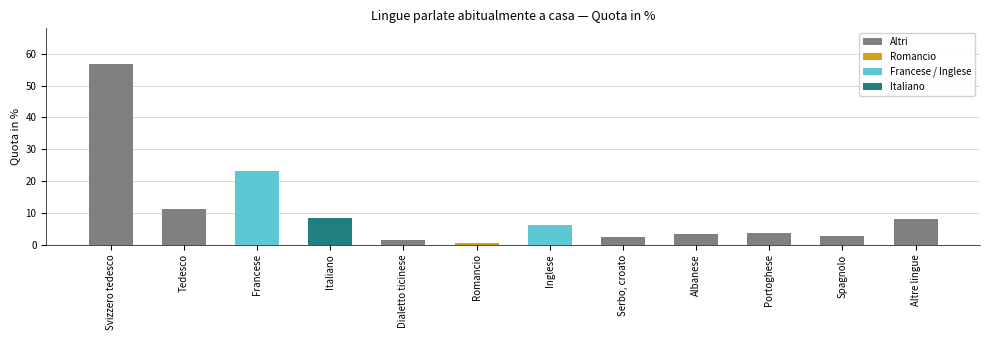

The chart shows a value of 3.2 at Albanese. True or false?

True